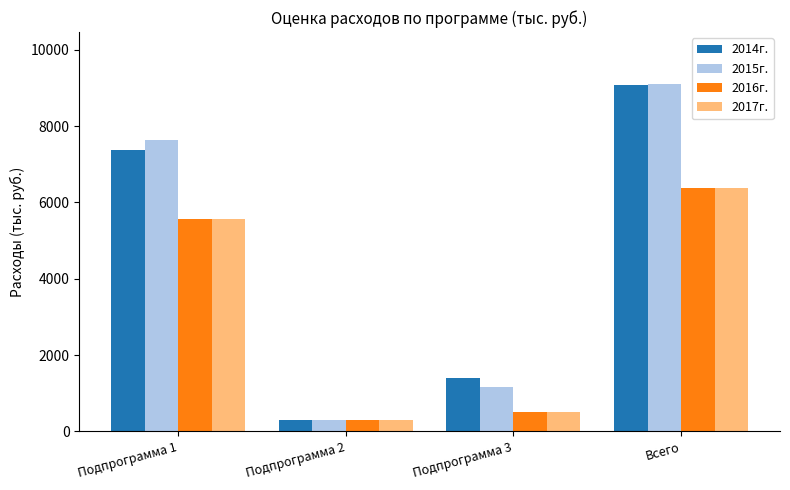

Which series has the largest range (max minus min)?

2015г.